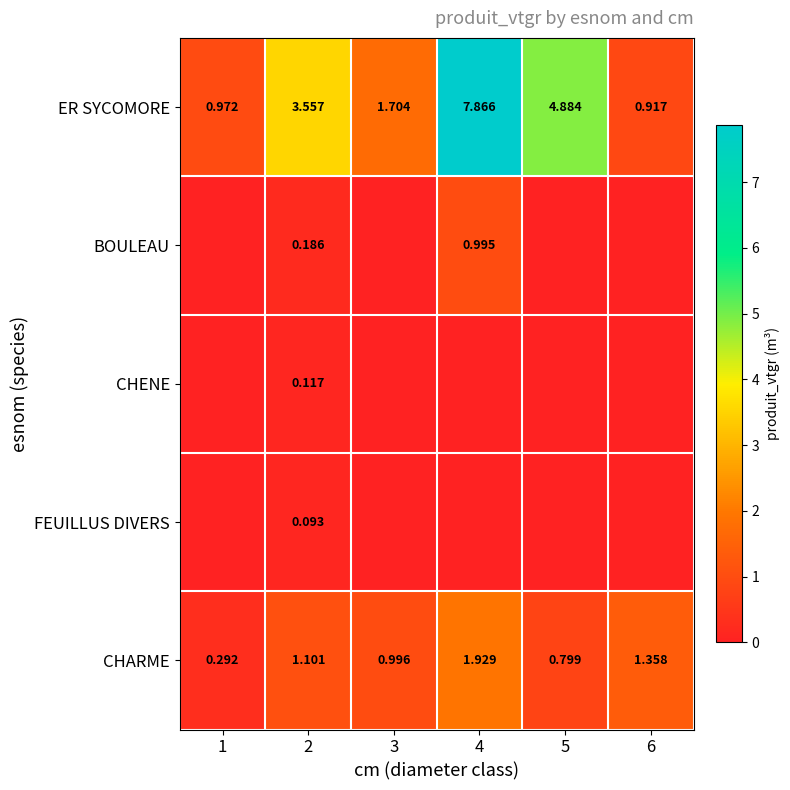

How many values in the ER SYCOMORE series are below 3?

3